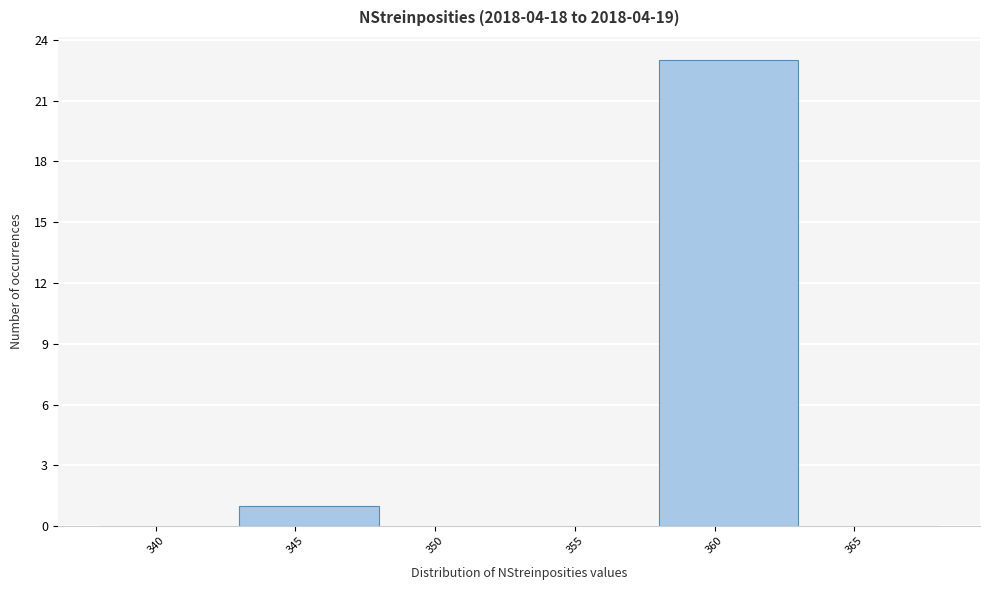

Reading left to right, list every bar in this chart as the range it spans on the x-axis followed by its height. The values are not printed on the chart, so give them approximately, as read against the axis.

338 to 343: 0
343 to 348: 1
348 to 353: 0
353 to 358: 0
358 to 363: 23
363 to 368: 0